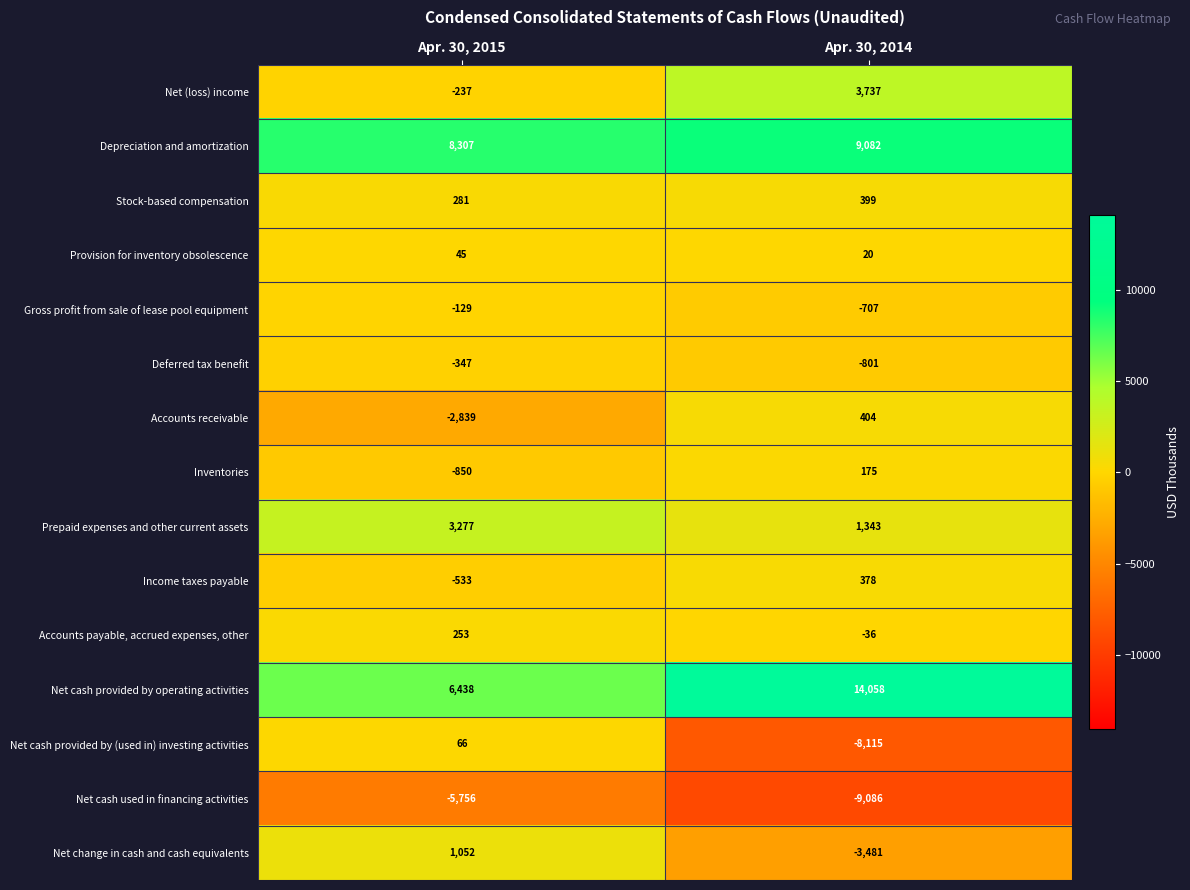

Reading left to right, what are all the values shown in this chart?

Net (loss) income: Apr. 30, 2015=-237	Apr. 30, 2014=3737
Depreciation and amortization: Apr. 30, 2015=8307	Apr. 30, 2014=9082
Stock-based compensation: Apr. 30, 2015=281	Apr. 30, 2014=399
Provision for inventory obsolescence: Apr. 30, 2015=45	Apr. 30, 2014=20
Gross profit from sale of lease pool equipment: Apr. 30, 2015=-129	Apr. 30, 2014=-707
Deferred tax benefit: Apr. 30, 2015=-347	Apr. 30, 2014=-801
Accounts receivable: Apr. 30, 2015=-2839	Apr. 30, 2014=404
Inventories: Apr. 30, 2015=-850	Apr. 30, 2014=175
Prepaid expenses and other current assets: Apr. 30, 2015=3277	Apr. 30, 2014=1343
Income taxes payable: Apr. 30, 2015=-533	Apr. 30, 2014=378
Accounts payable, accrued expenses, other: Apr. 30, 2015=253	Apr. 30, 2014=-36
Net cash provided by operating activities: Apr. 30, 2015=6438	Apr. 30, 2014=14058
Net cash provided by (used in) investing activities: Apr. 30, 2015=66	Apr. 30, 2014=-8115
Net cash used in financing activities: Apr. 30, 2015=-5756	Apr. 30, 2014=-9086
Net change in cash and cash equivalents: Apr. 30, 2015=1052	Apr. 30, 2014=-3481